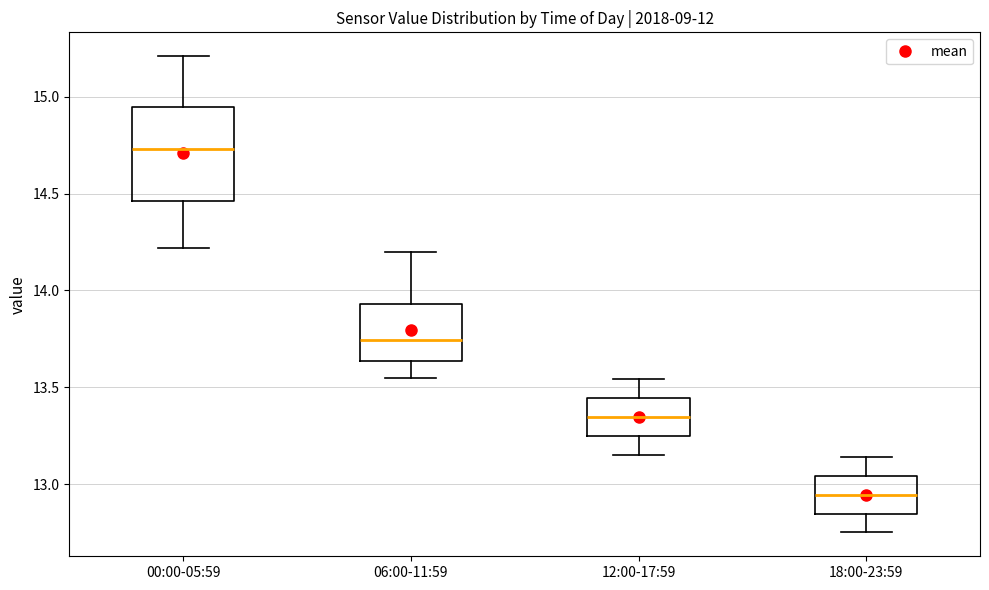

Where is the upper edge of the box for 00:00-05:59 on the y-axis? The values are not printed on the chart, so give them approximately, as read against the axis.

14.95